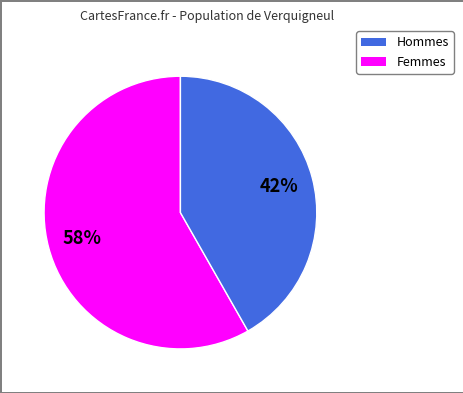

To the nearest percent, what is the difference between the largest and smallest slice percentages?

16%